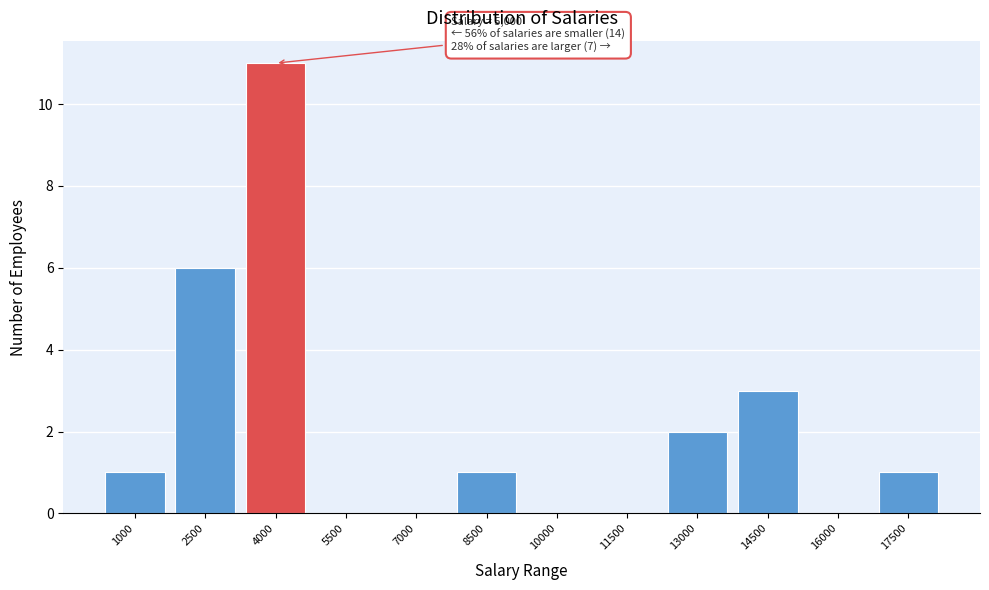

Reading right to left, transcribe all the data shown in this chart.

17500=1	16000=0	14500=3	13000=2	11500=0	10000=0	8500=1	7000=0	5500=0	4000=11	2500=6	1000=1